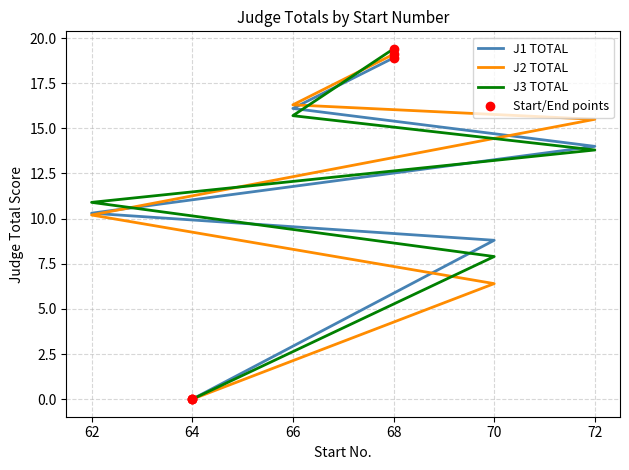

How many lines are shown in the chart?

3